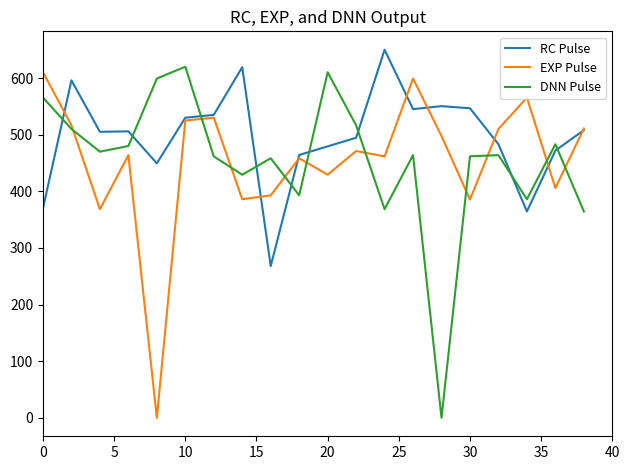

What is the maximum value for DNN Pulse?

620.0